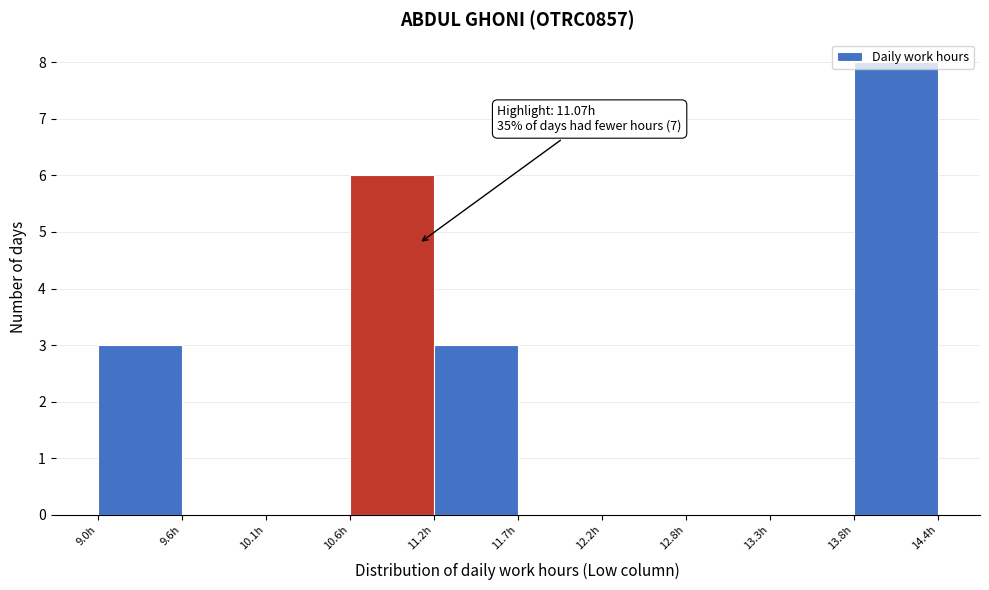

Over which range of the x-axis is the bar tallest?

13.8 to 14.4